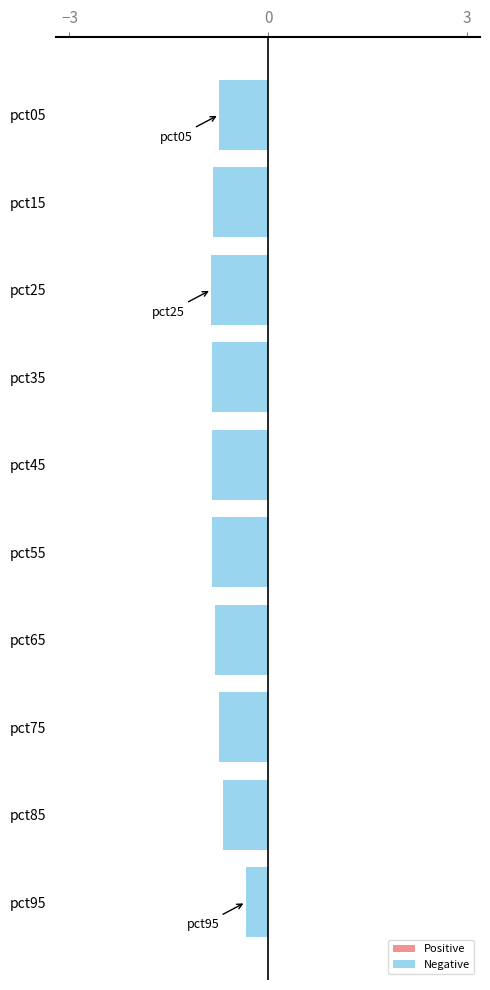

The value at pct75 is -0.7. True or false?

True